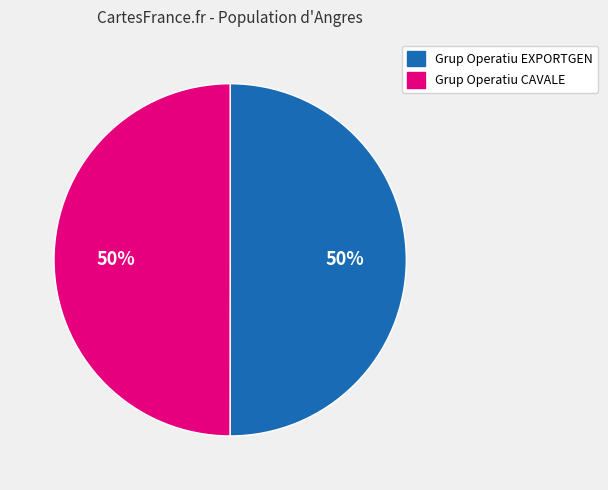

To the nearest percent, what percentage of the pie is Grup Operatiu CAVALE?

50%